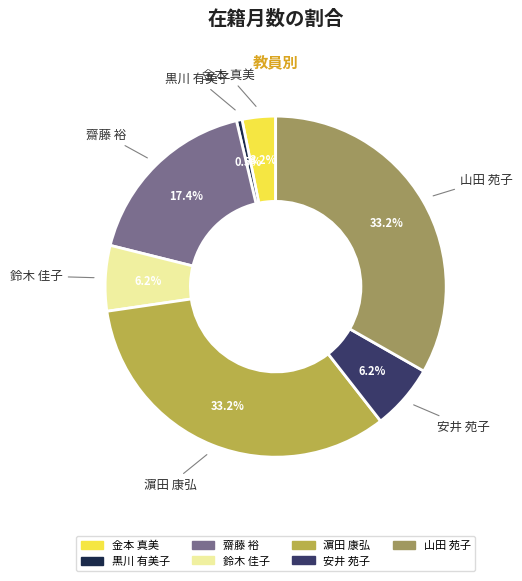

Between 齋藤 裕 and 山田 苑子, which is larger?

山田 苑子